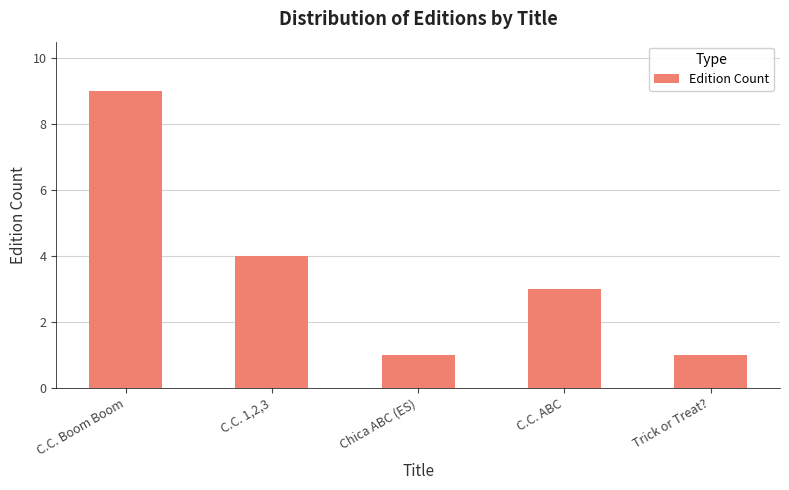

What is the ratio of the value at C.C. Boom Boom to the value at C.C. ABC?

3.0